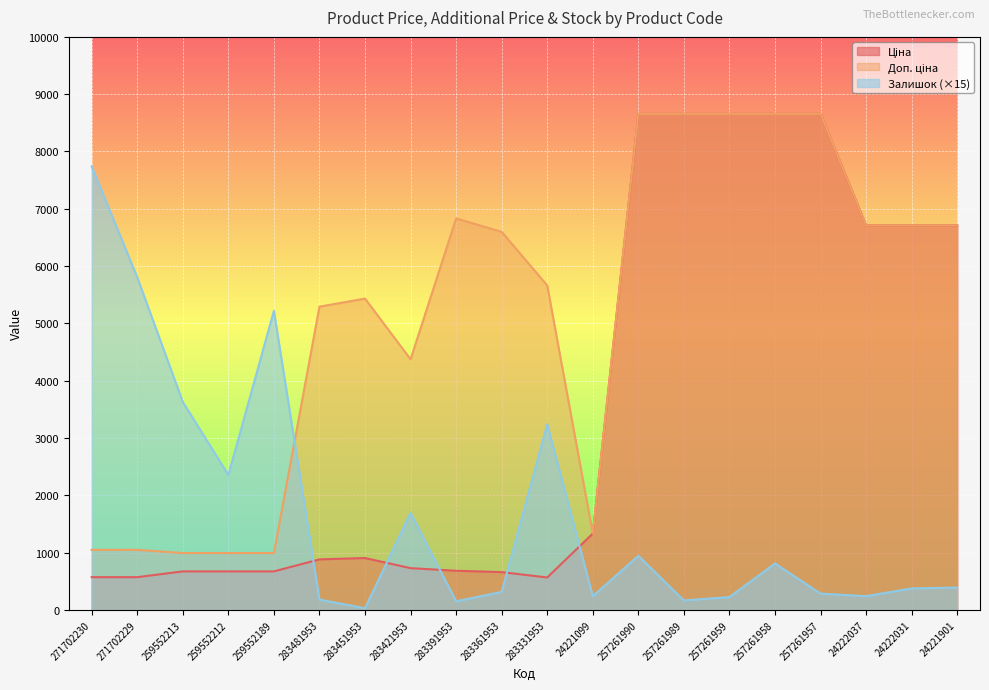

What is the label of the 18th point from the right?

259552213